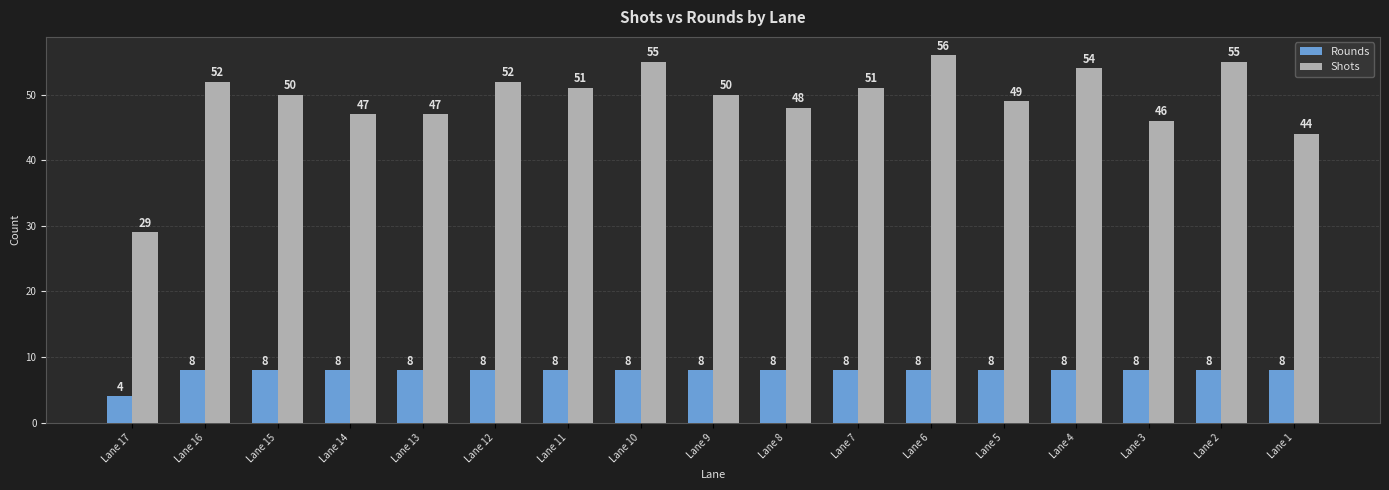

Reading left to right, transcribe all the data shown in this chart.

Rounds: Lane 17=4	Lane 16=8	Lane 15=8	Lane 14=8	Lane 13=8	Lane 12=8	Lane 11=8	Lane 10=8	Lane 9=8	Lane 8=8	Lane 7=8	Lane 6=8	Lane 5=8	Lane 4=8	Lane 3=8	Lane 2=8	Lane 1=8
Shots: Lane 17=29	Lane 16=52	Lane 15=50	Lane 14=47	Lane 13=47	Lane 12=52	Lane 11=51	Lane 10=55	Lane 9=50	Lane 8=48	Lane 7=51	Lane 6=56	Lane 5=49	Lane 4=54	Lane 3=46	Lane 2=55	Lane 1=44